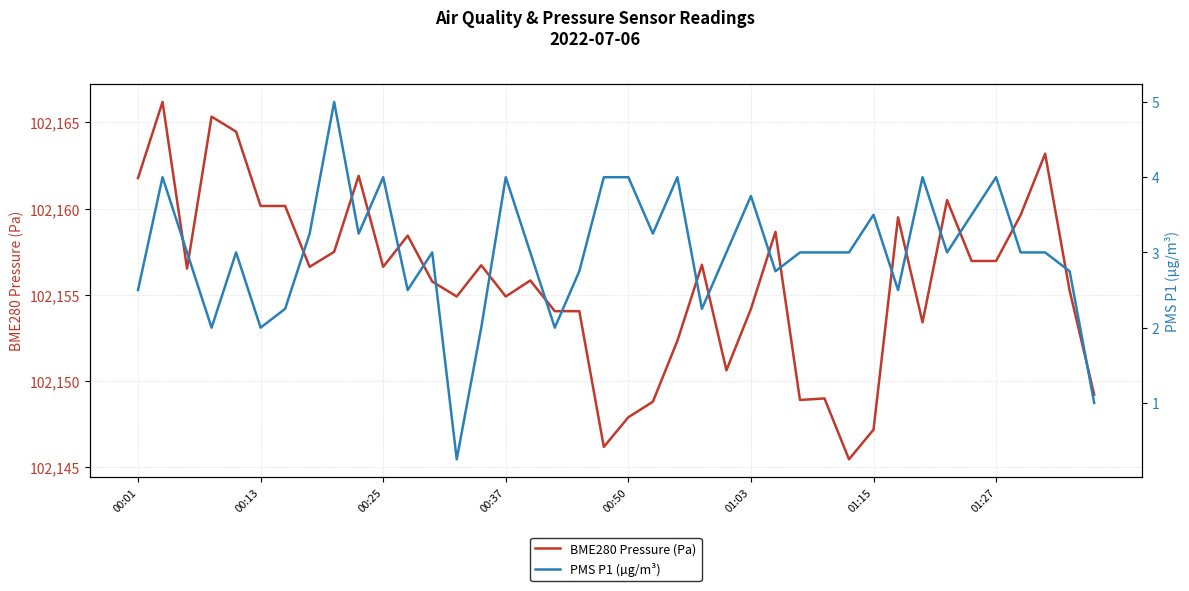

What is the difference between the maximum and minimum values in the BME280 Pressure (Pa) series?

20.7